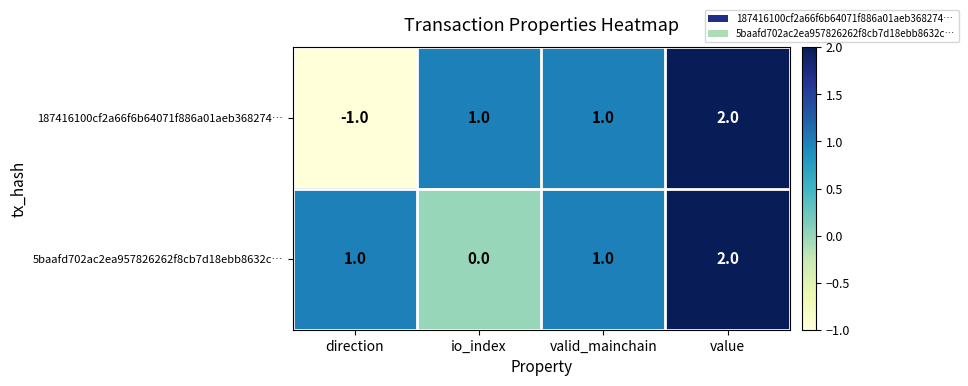

At which category does the chart reach its minimum across all series?

direction